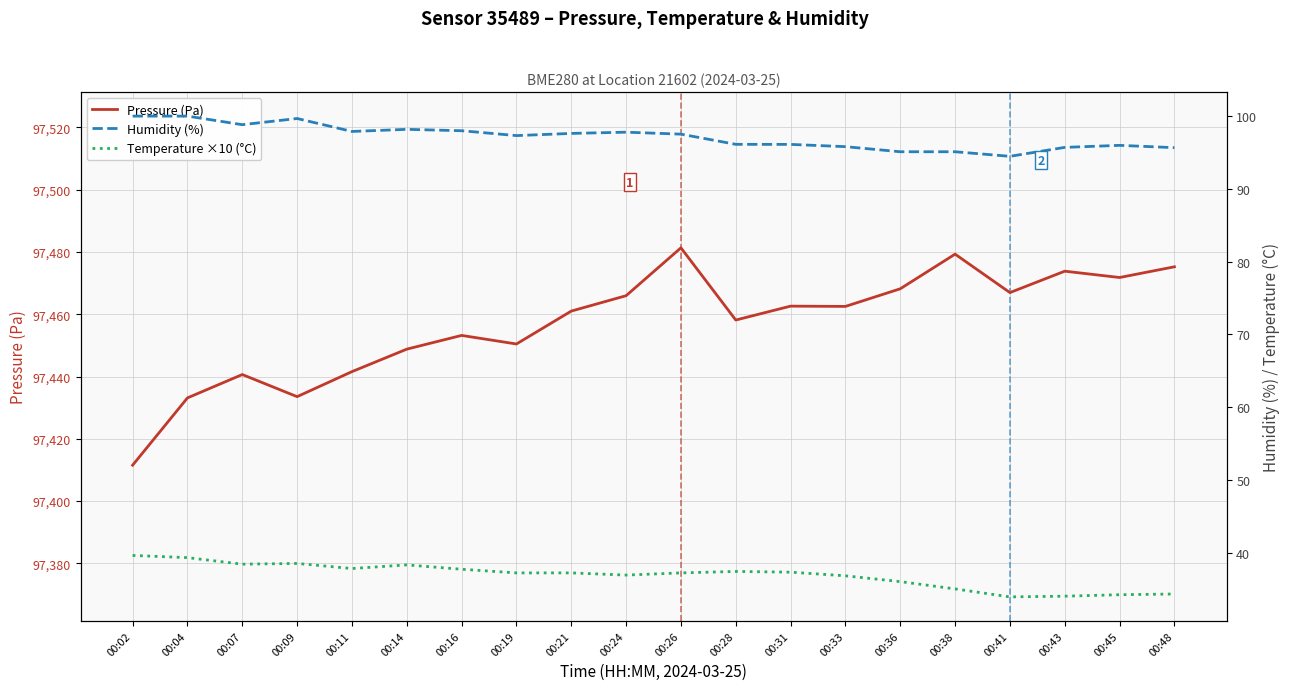

List the labels in order of Humidity (%) value, smallest first.

00:41, 00:36, 00:38, 00:48, 00:43, 00:33, 00:45, 00:31, 00:28, 00:19, 00:26, 00:21, 00:24, 00:11, 00:16, 00:14, 00:07, 00:09, 00:02, 00:04